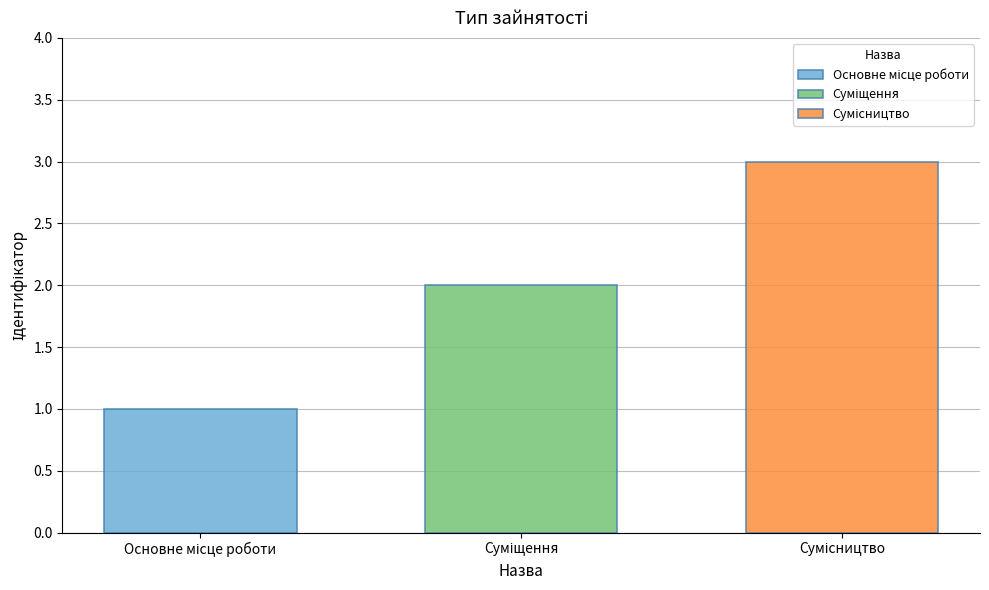

Reading left to right, transcribe all the data shown in this chart.

1	2	3